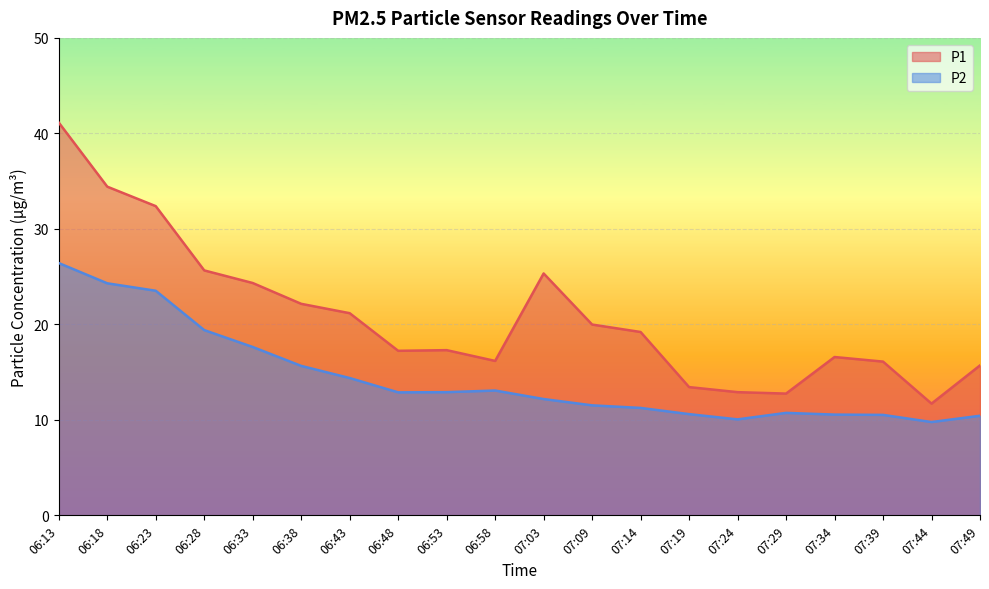

What is the difference between the maximum and second lowest values in the P1 series?

28.4